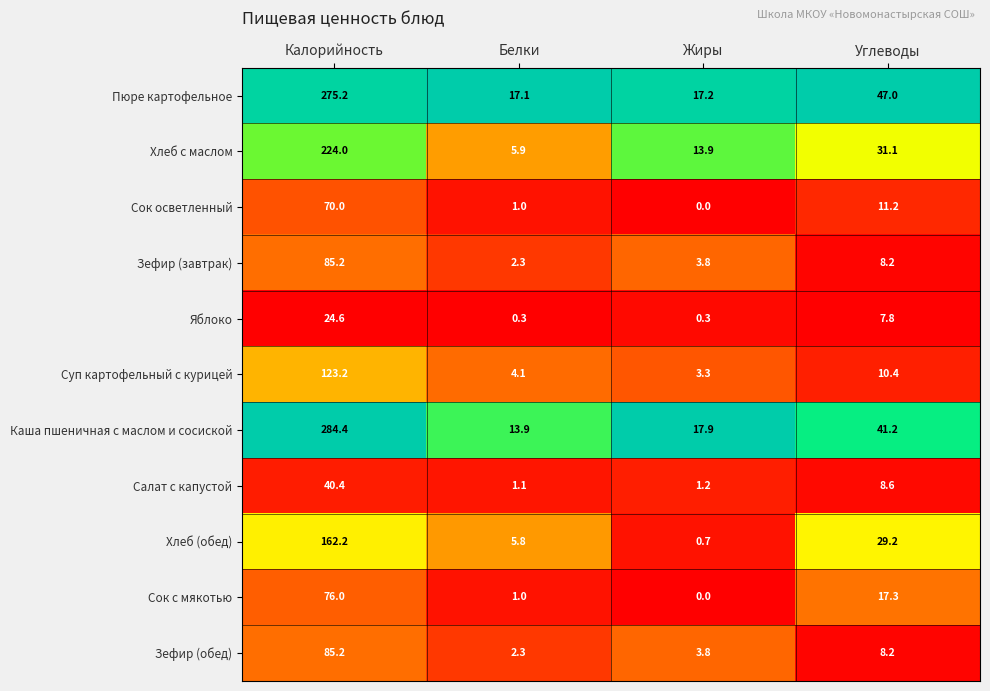

What is the difference between the second highest and second lowest values in the Хлеб с маслом series?

17.2